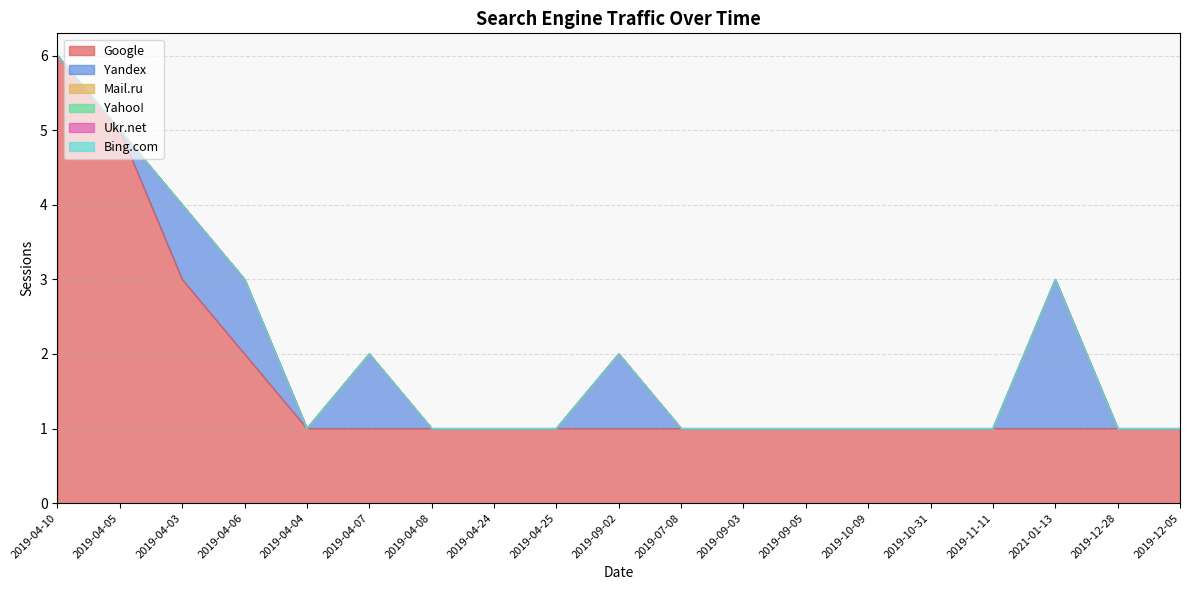

What position from the left is 2019-10-09?

14